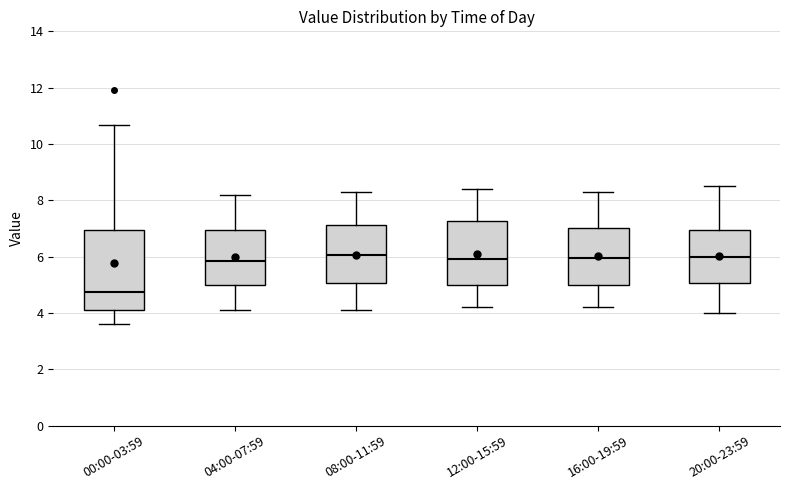

Reading left to right, read every box against the y-axis: the position of its median line, the range the box covers, and the ends of its whiskers. The values are not printed on the chart, so give them approximately, as read against the axis.

00:00-03:59: median 4.8, box 4.2 to 7.0, whiskers 3.6 to 10.6
04:00-07:59: median 5.8, box 5.0 to 7.0, whiskers 4.2 to 8.2
08:00-11:59: median 6.0, box 5.0 to 7.2, whiskers 4.2 to 8.4
12:00-15:59: median 6.0, box 5.0 to 7.2, whiskers 4.2 to 8.4
16:00-19:59: median 6.0, box 5.0 to 7.0, whiskers 4.2 to 8.4
20:00-23:59: median 6.0, box 5.0 to 7.0, whiskers 4.0 to 8.6